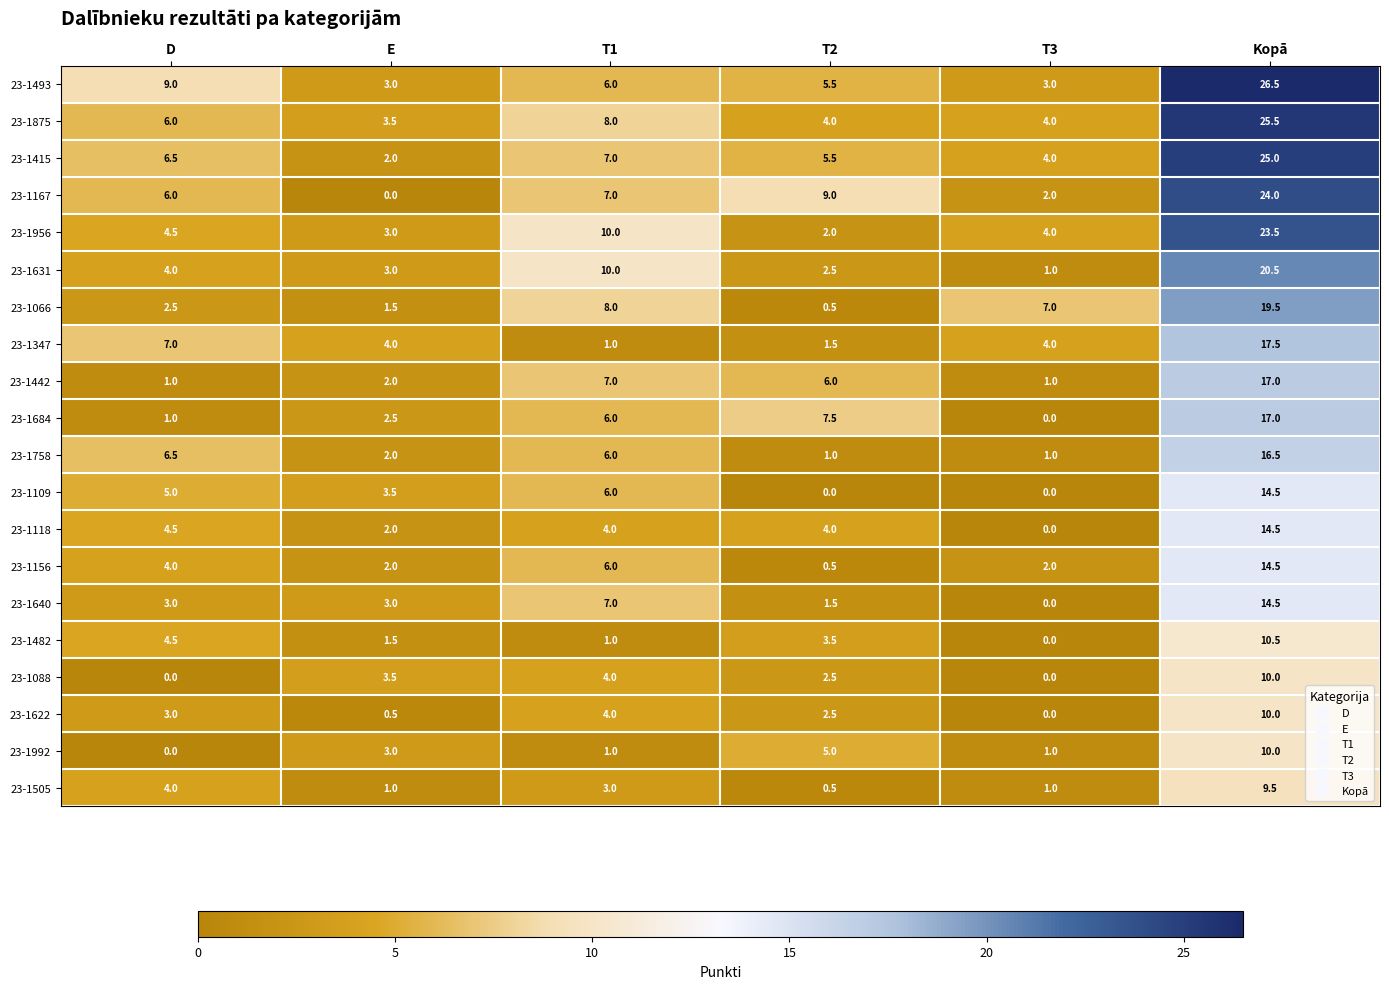

How many distinct data groups are displayed?

20